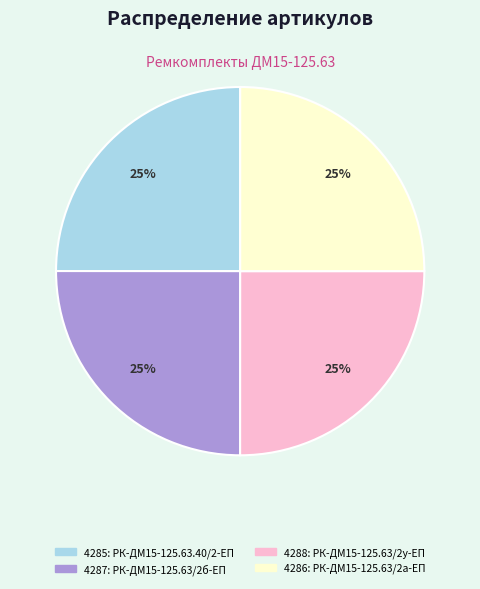

Does any single category account for the majority?

No